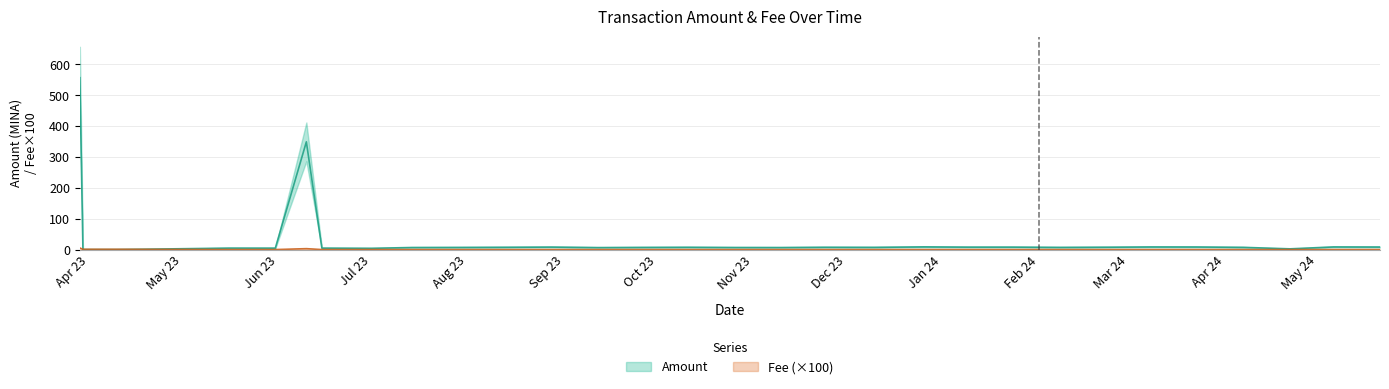

Which series ends up on top after the final intersection of Amount and Fee?

Amount